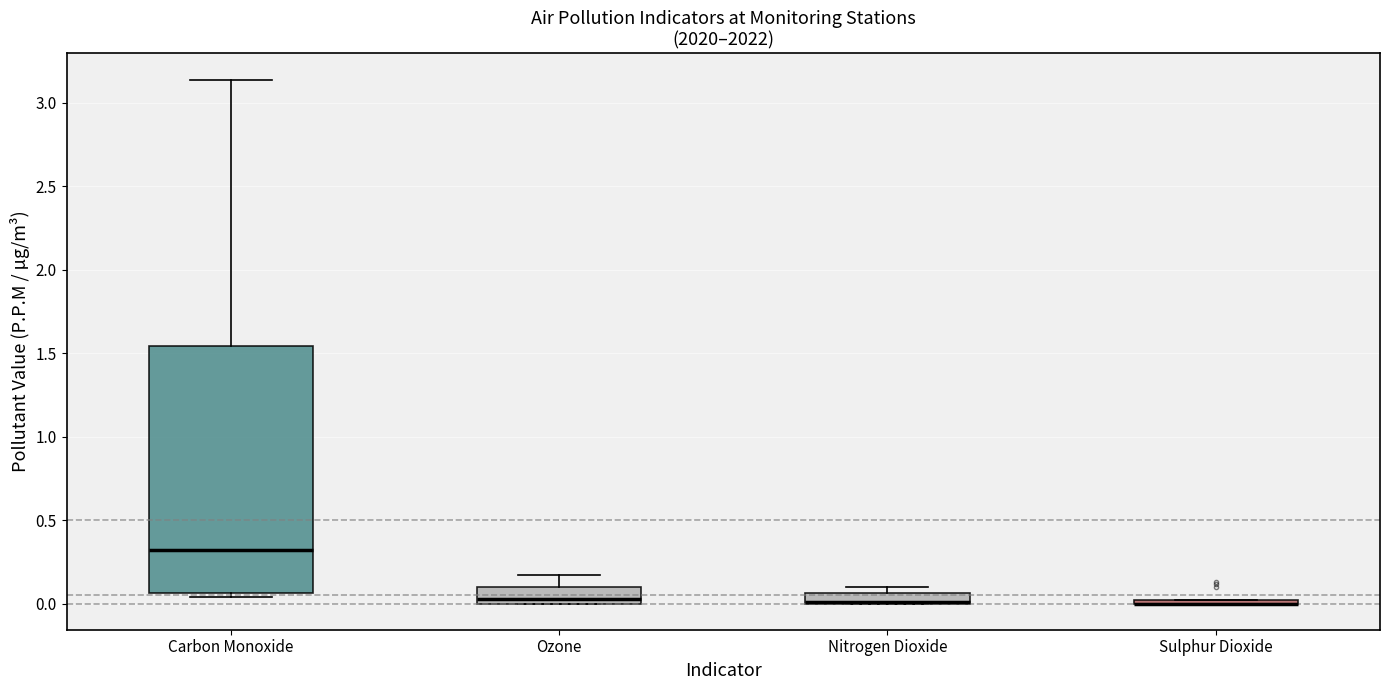

Comparing the boxes themselves (not the whiskers), which one is the tallest?

Carbon Monoxide